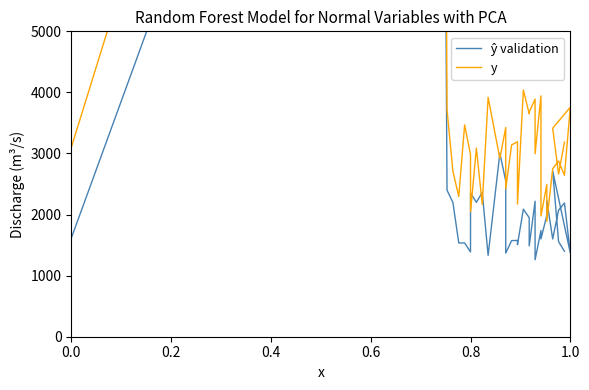

True or false: ŷ validation and y cross at least once.

True